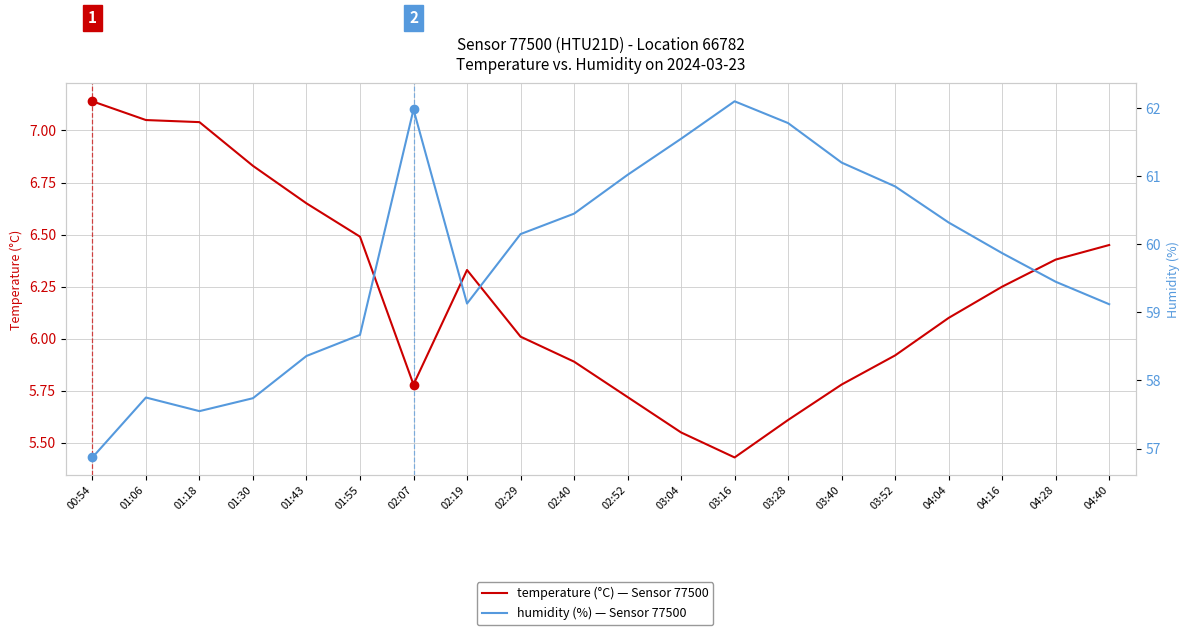

What position from the right is 01:55?

15